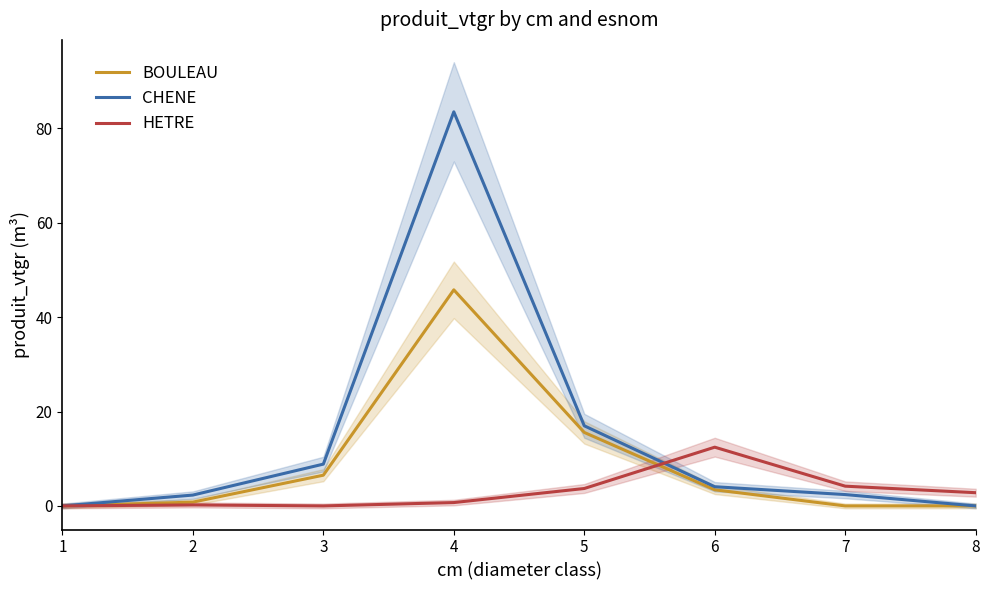

Rank the series by their average value, from lowest to highest.

HETRE, BOULEAU, CHENE